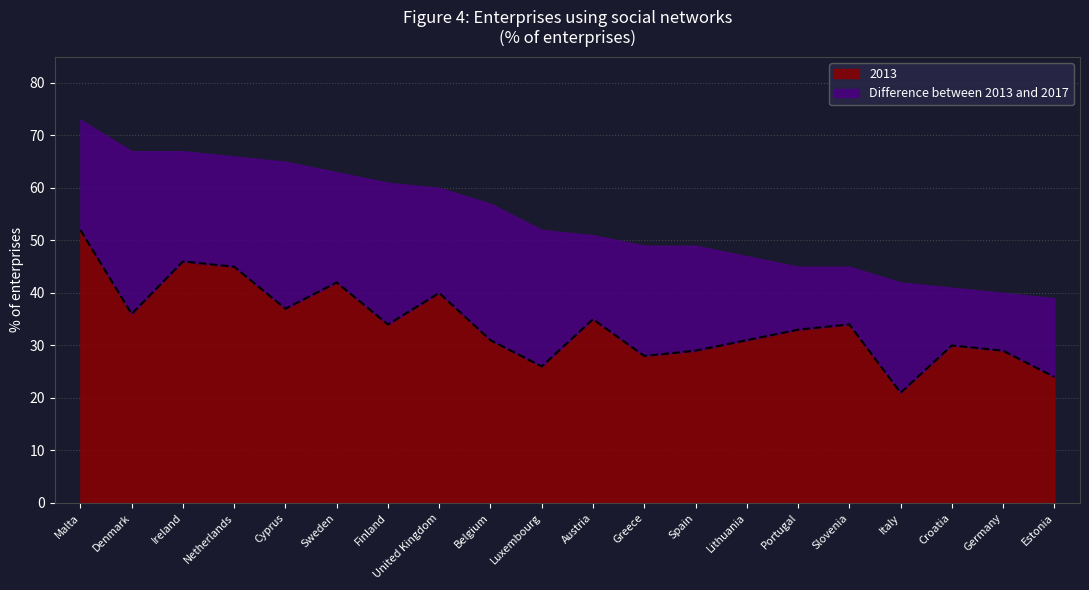

Rank the categories by value from highest to lowest.

Malta, Ireland, Netherlands, Sweden, United Kingdom, Cyprus, Denmark, Austria, Finland, Slovenia, Portugal, Belgium, Lithuania, Croatia, Spain, Germany, Greece, Luxembourg, Estonia, Italy